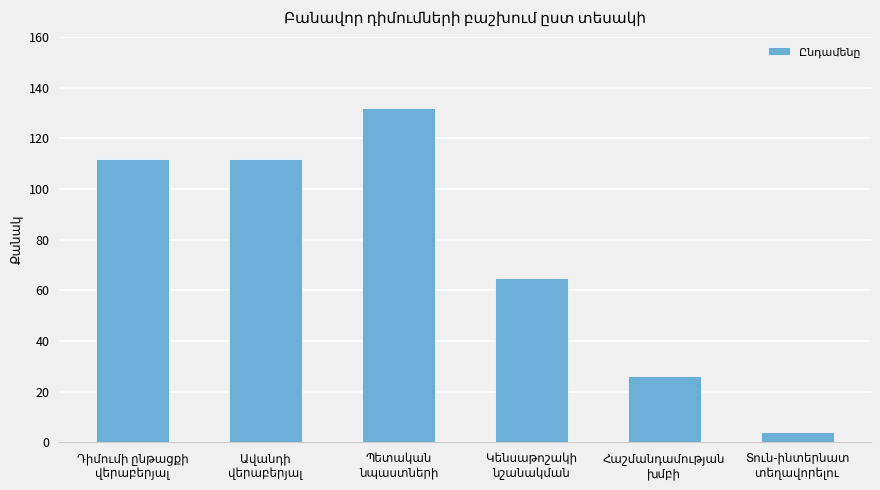

What is the minimum value shown in the chart?

4